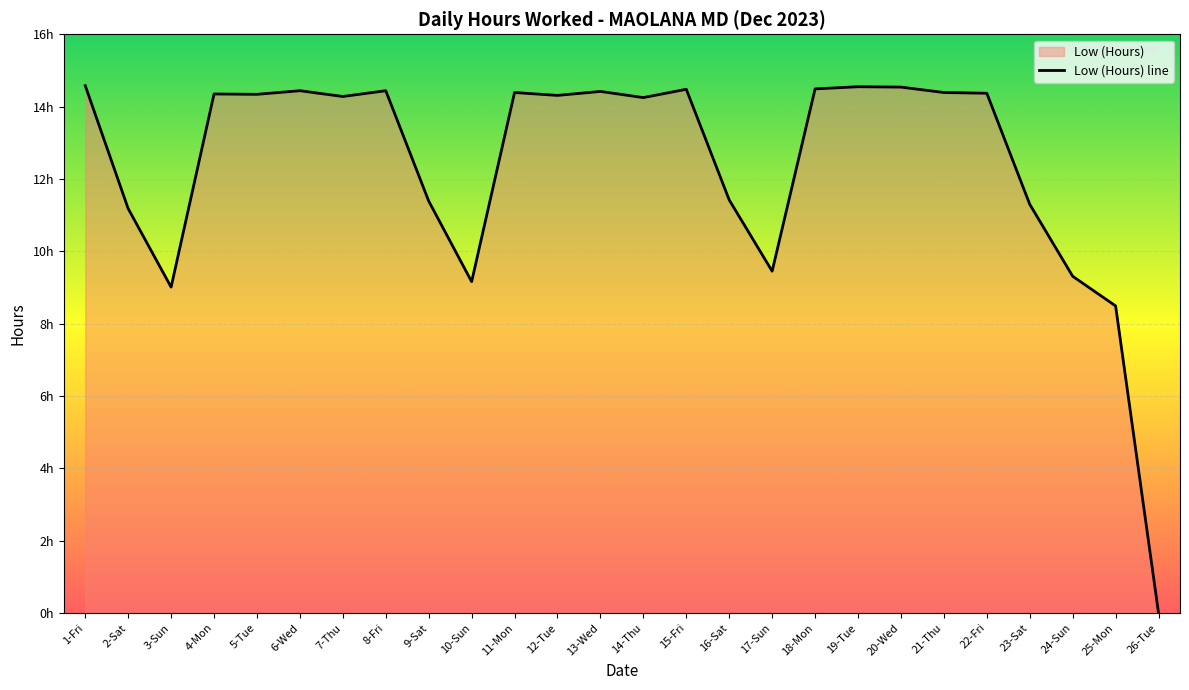

List the labels in order of value, smallest first.

26-Tue, 25-Mon, 3-Sun, 10-Sun, 24-Sun, 17-Sun, 2-Sat, 23-Sat, 9-Sat, 16-Sat, 14-Thu, 7-Thu, 12-Tue, 5-Tue, 4-Mon, 22-Fri, 11-Mon, 21-Thu, 13-Wed, 6-Wed, 8-Fri, 15-Fri, 18-Mon, 20-Wed, 19-Tue, 1-Fri